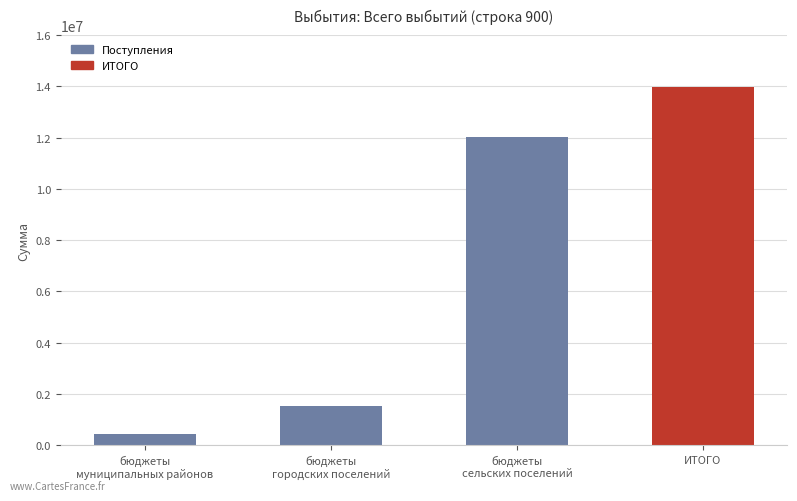

What is the sum of all values?

27950970